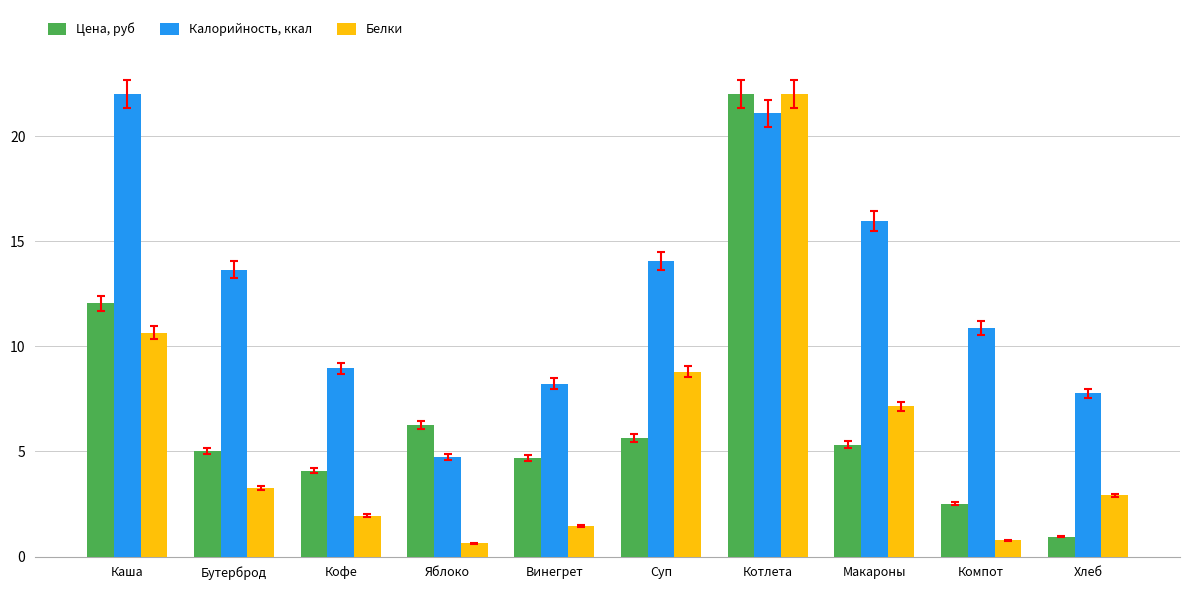

True or false: Белки has a value of 3.8 at Макароны.

False